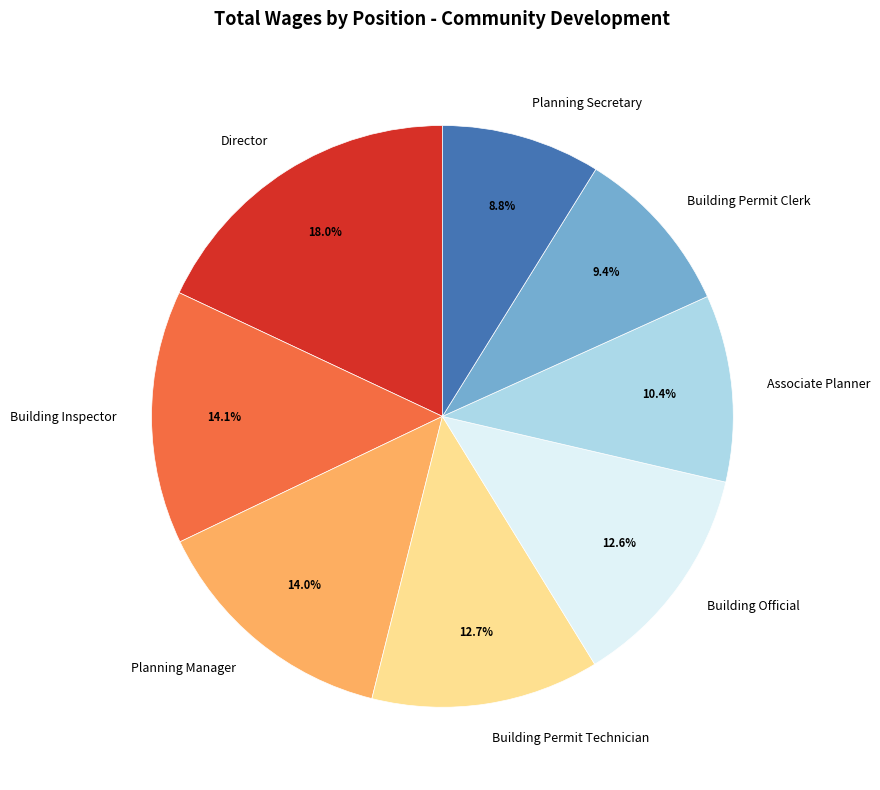

Between Associate Planner and Building Official, which is larger?

Building Official